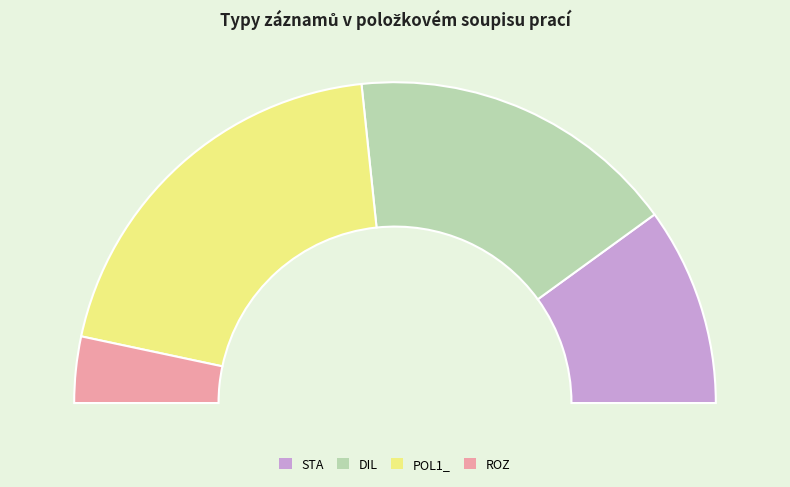

Rank the categories by value from lowest to highest.

ROZ, STA, DIL, POL1_